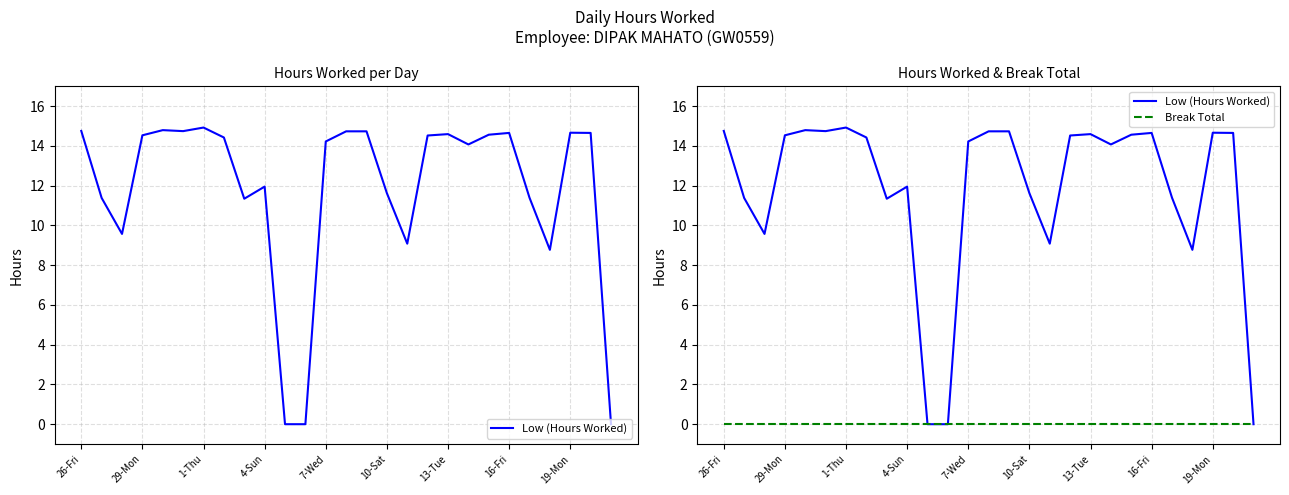

Between 10-Sat and 22, which series saw the biggest shift?

Low (Hours Worked)